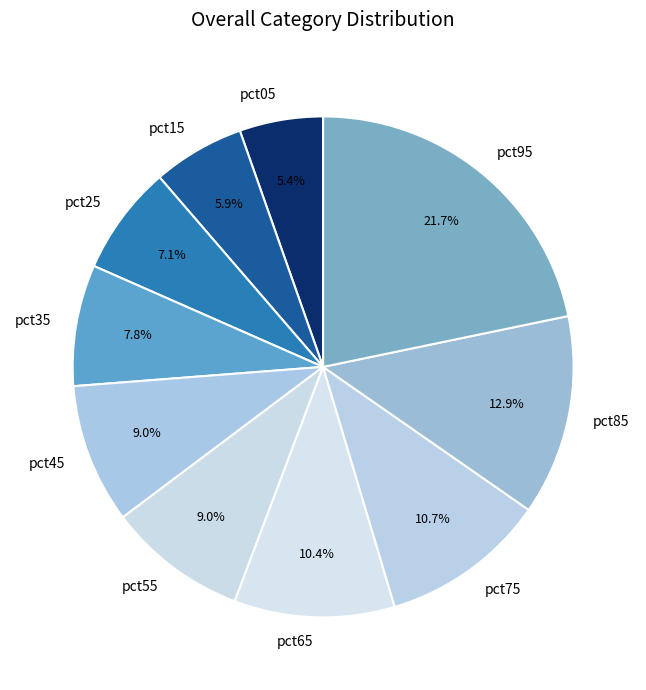

Is it true that pct65 is 1% of the pie?

False